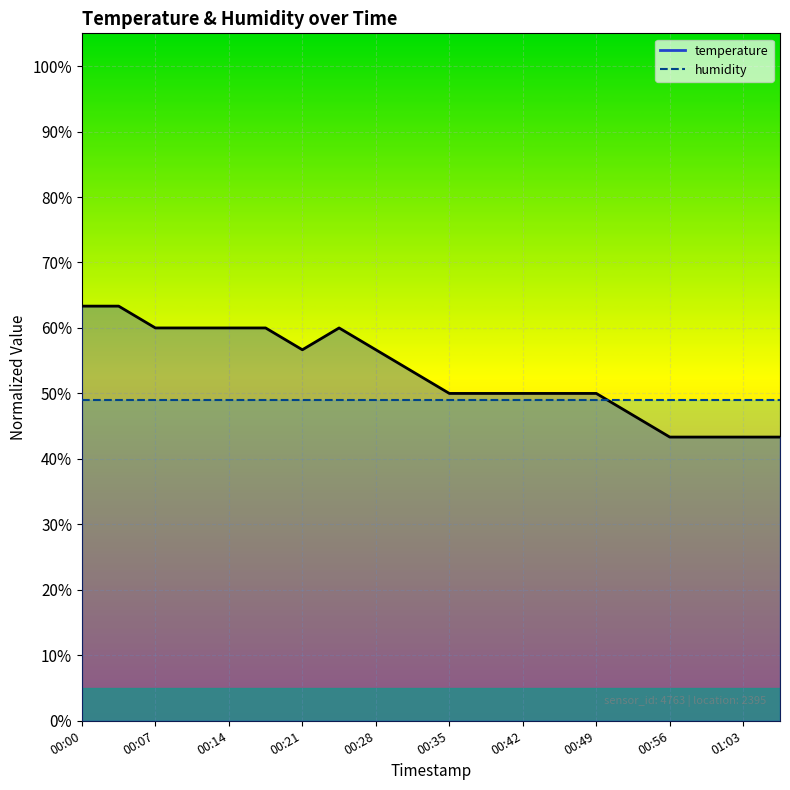

What is the sum of all values?

10.6